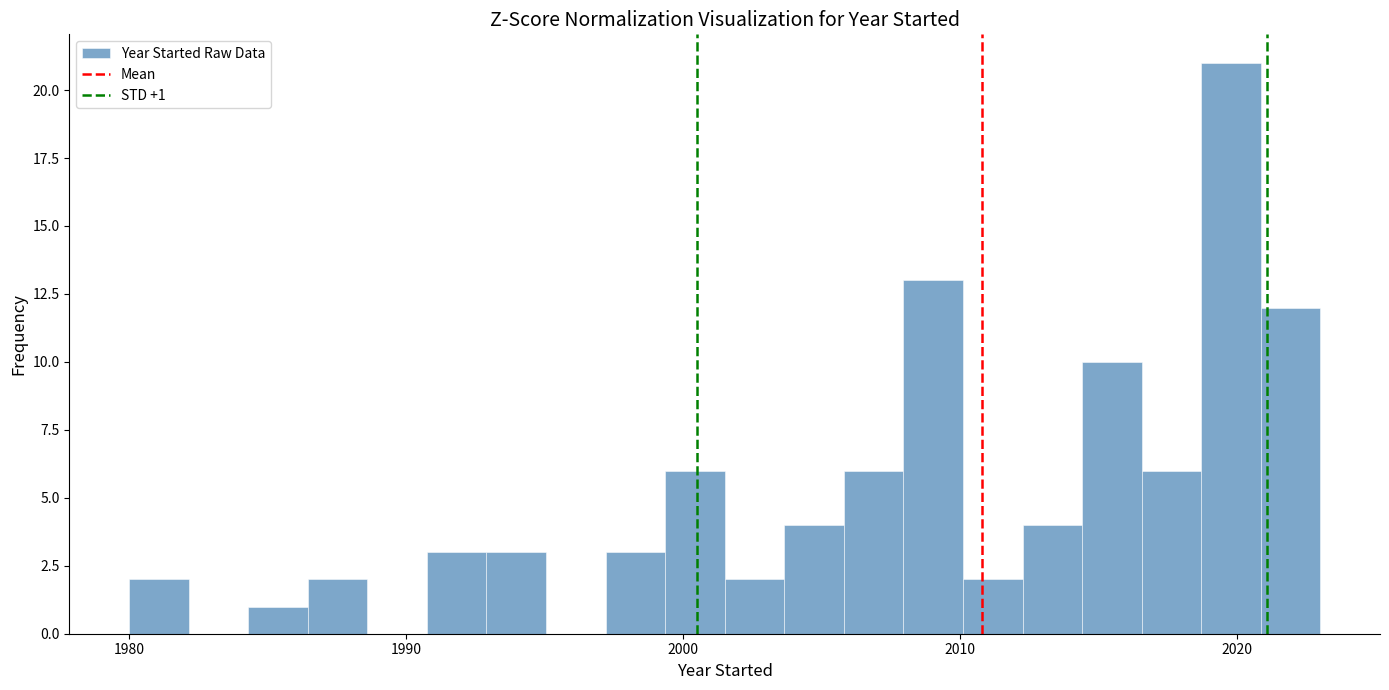

Read against the x-axis, roughly where is the centre of the tallest bar?

2020